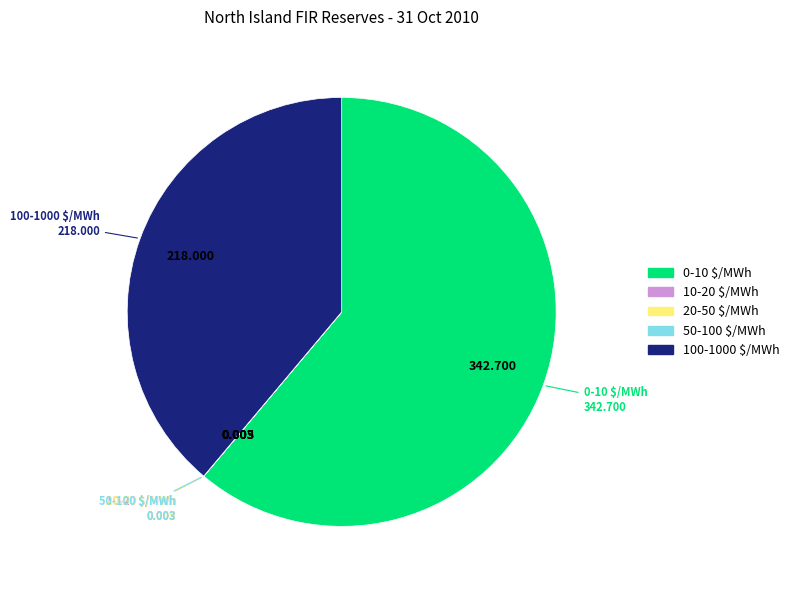

Does any single category account for the majority?

Yes